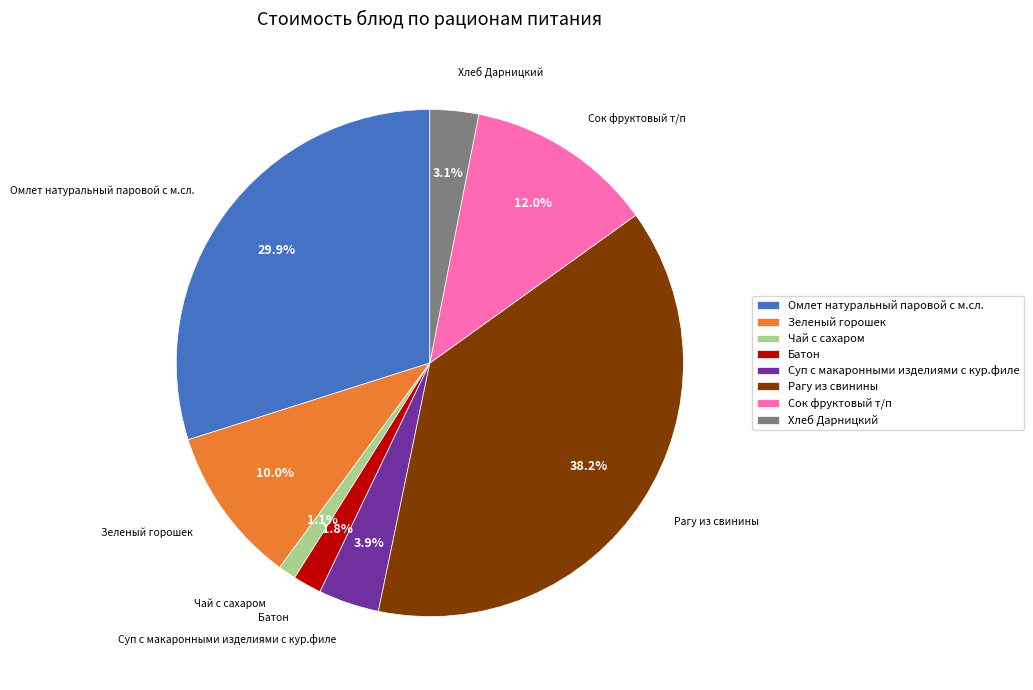

Which has a higher value, Чай с сахаром or Суп с макаронными изделиями с кур.филе?

Суп с макаронными изделиями с кур.филе